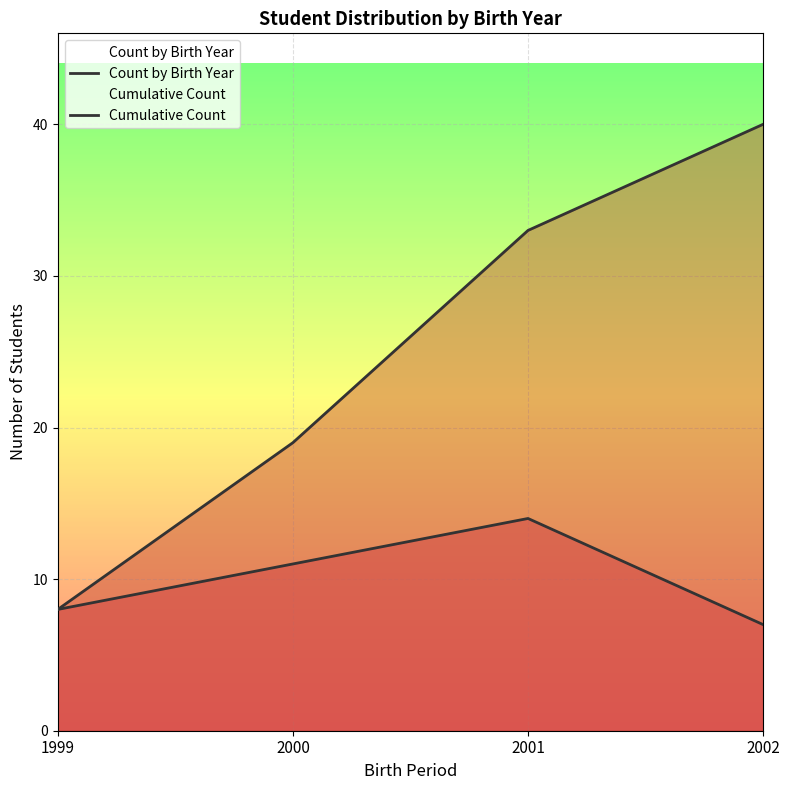

Which category has the lowest value in the Count by Birth Year series?

2002